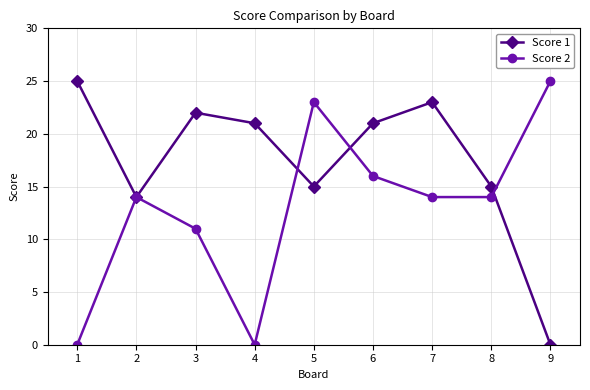

How many interior local peaks does the Score 1 series have?

2